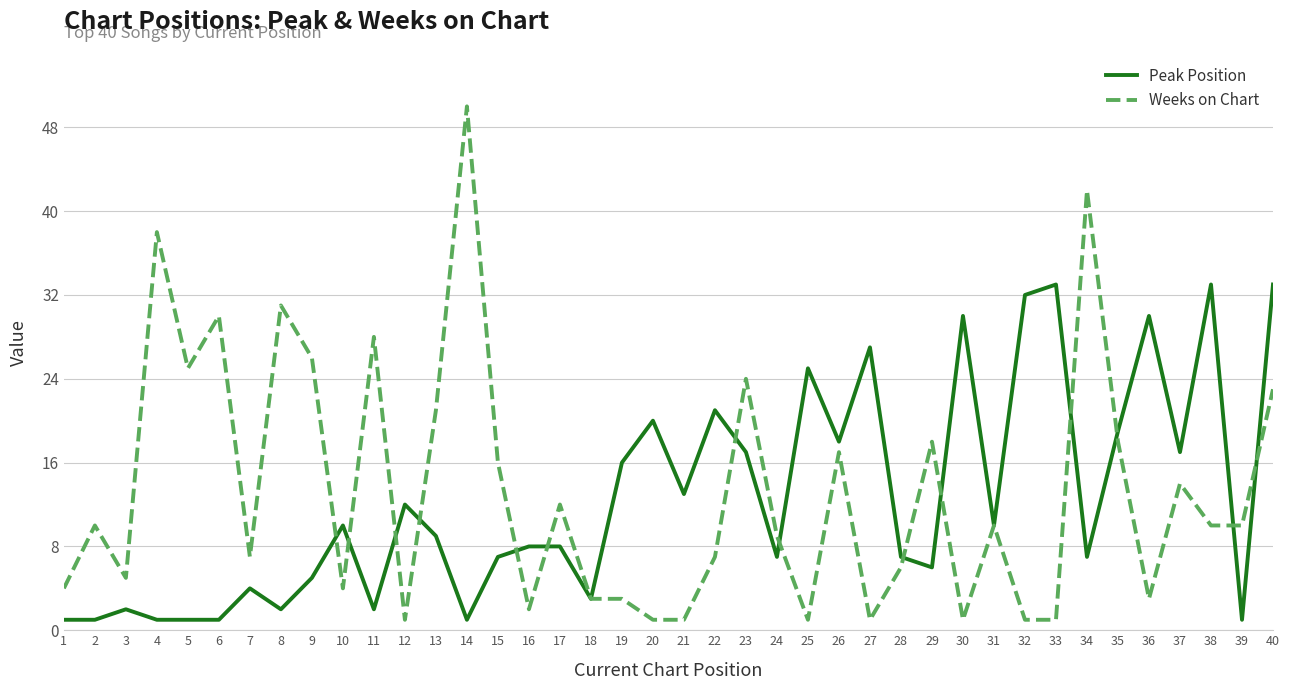

The Peak Position series shows 2 at 9. True or false?

False